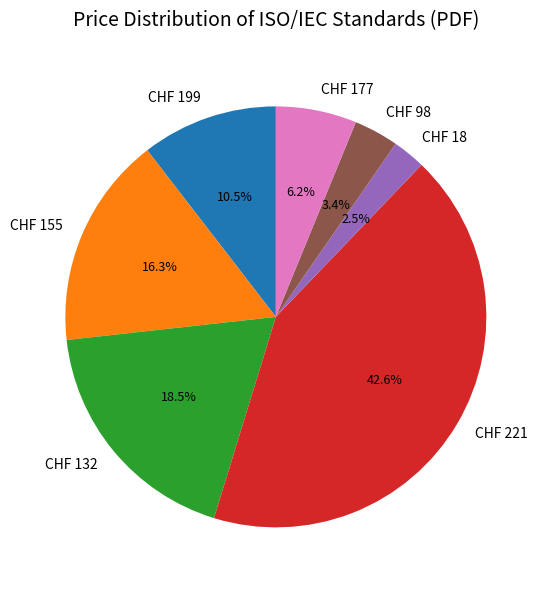

Between CHF 18 and CHF 221, which is larger?

CHF 221